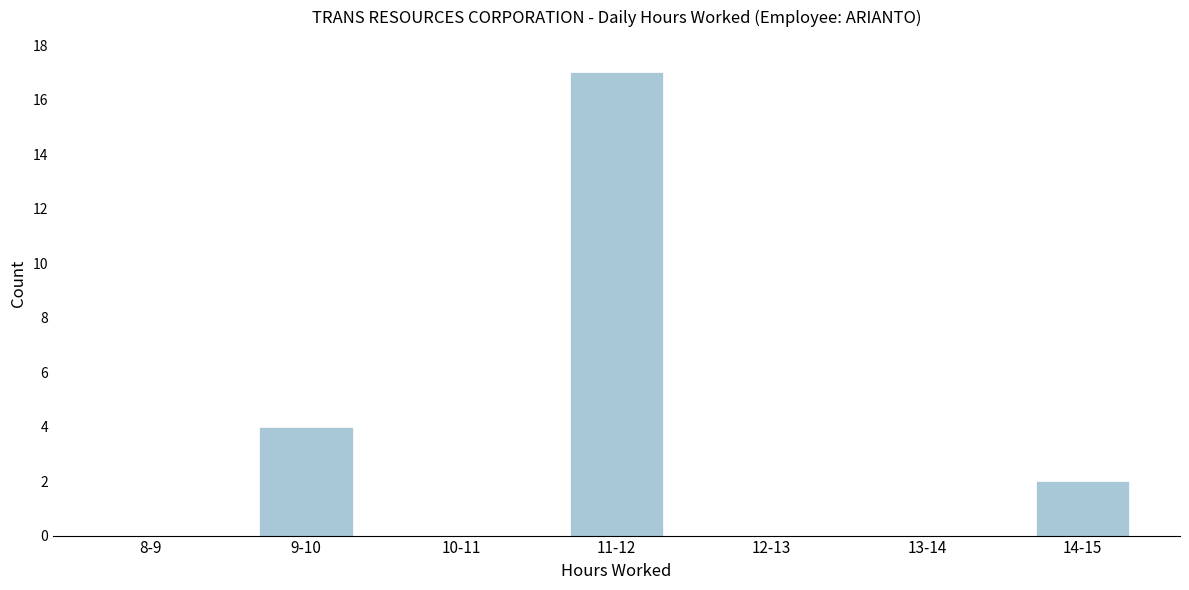

Reading left to right, list all the values displayed in this chart.

8-9=0	9-10=4	10-11=0	11-12=17	12-13=0	13-14=0	14-15=2